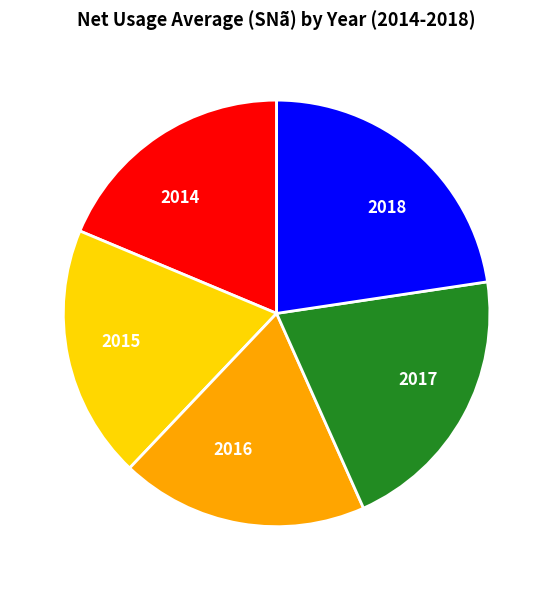

How many segments does this pie chart have?

5